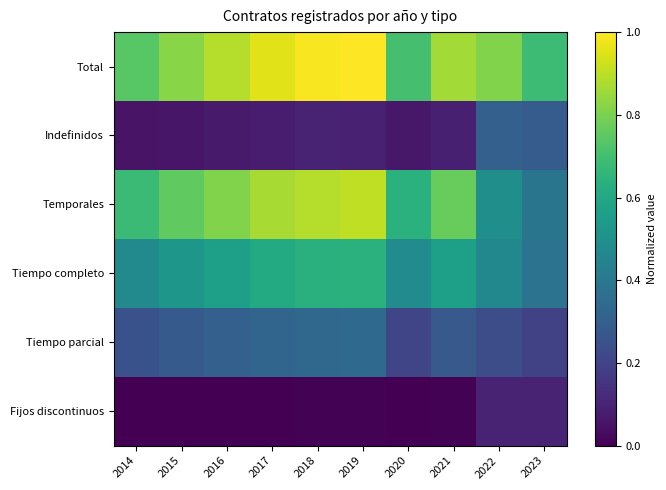

At how many categories does at least one series exceed 0?

10